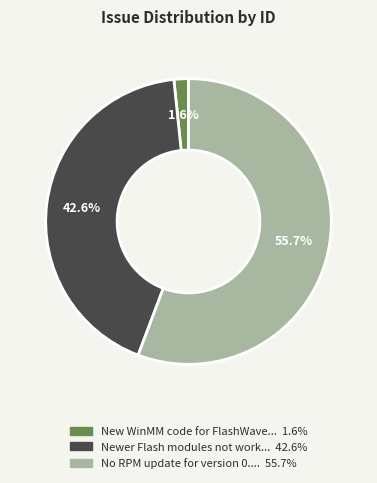

Is there any slice that represents more than half of the pie?

Yes